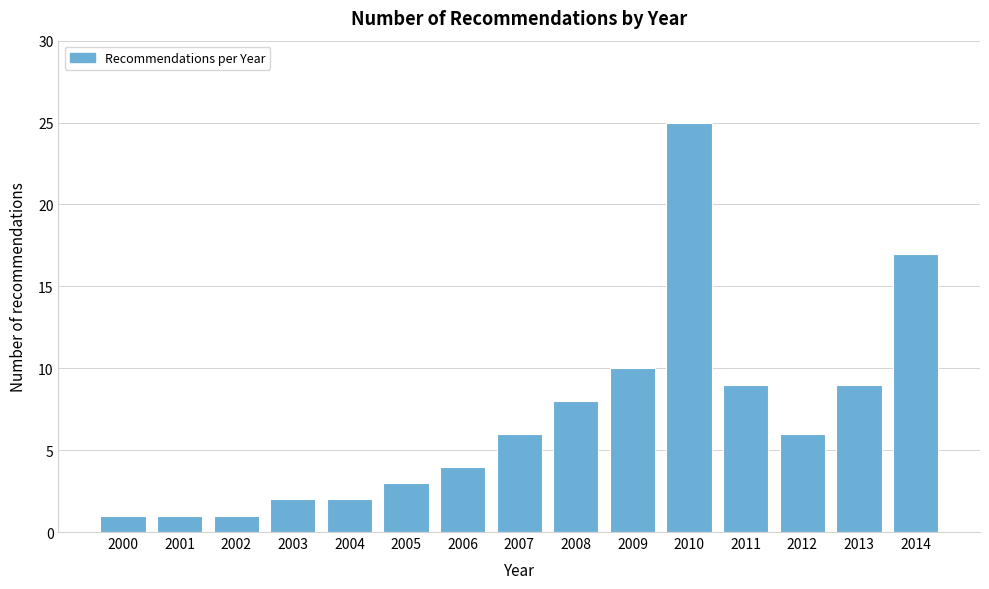

Reading left to right, list all the values displayed in this chart.

1	1	1	2	2	3	4	6	8	10	25	9	6	9	17